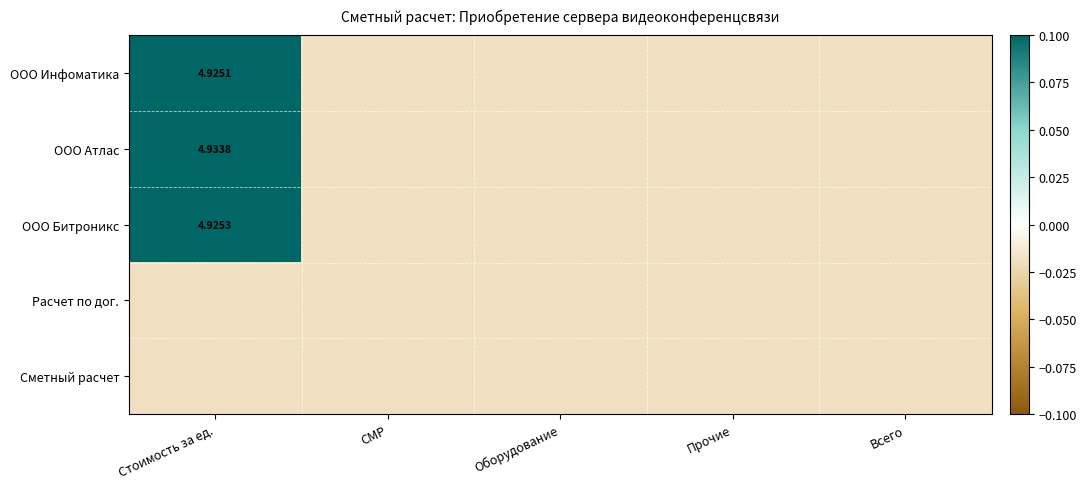

How many positive values does the ООО Битроникс series have?

1